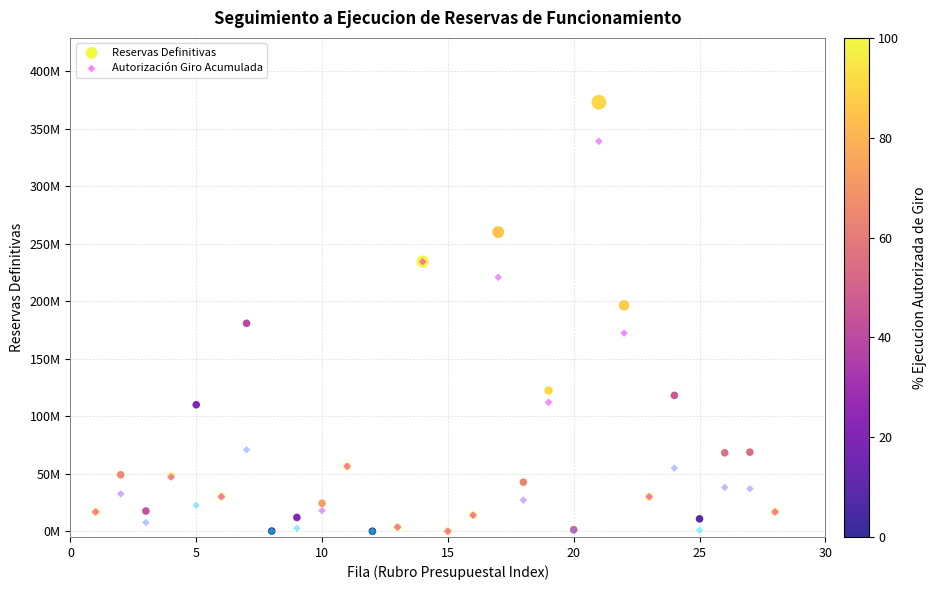

Which series contains the highest Y value?

Reservas Definitivas